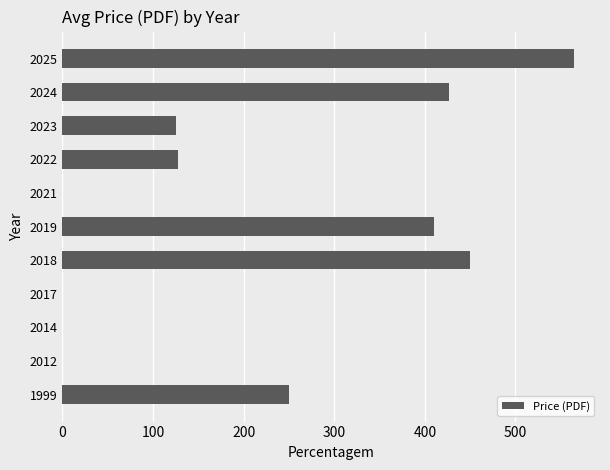

The chart shows a value of 127.5 at 2022. True or false?

True